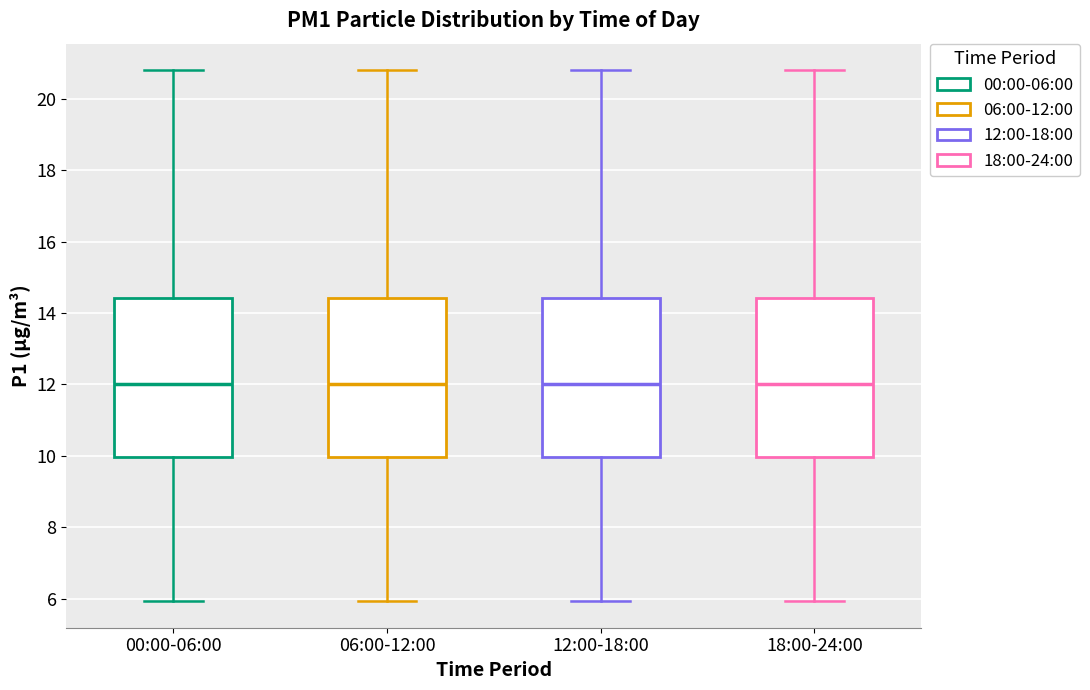

Reading left to right, read every box against the y-axis: the position of its median line, the range the box covers, and the ends of its whiskers. The values are not printed on the chart, so give them approximately, as read against the axis.

00:00-06:00: median 12.0, box 10.0 to 14.4, whiskers 6.0 to 20.8
06:00-12:00: median 12.0, box 10.0 to 14.4, whiskers 6.0 to 20.8
12:00-18:00: median 12.0, box 10.0 to 14.4, whiskers 6.0 to 20.8
18:00-24:00: median 12.0, box 10.0 to 14.4, whiskers 6.0 to 20.8